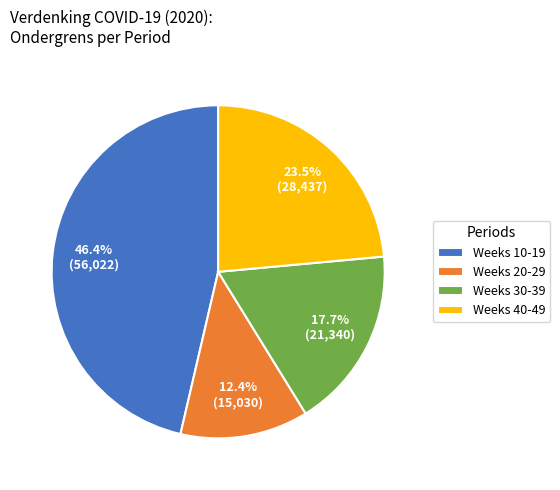

Count the number of slices in the pie.

4